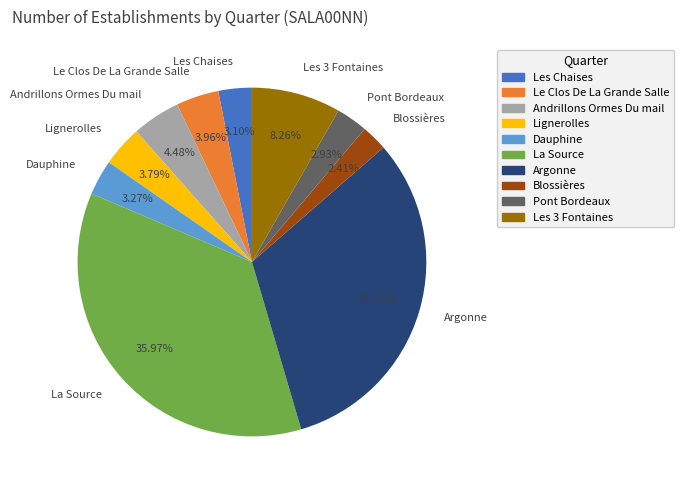

Approximately how many times larger is the value at Pont Bordeaux compared to Le Clos De La Grande Salle?

0.7